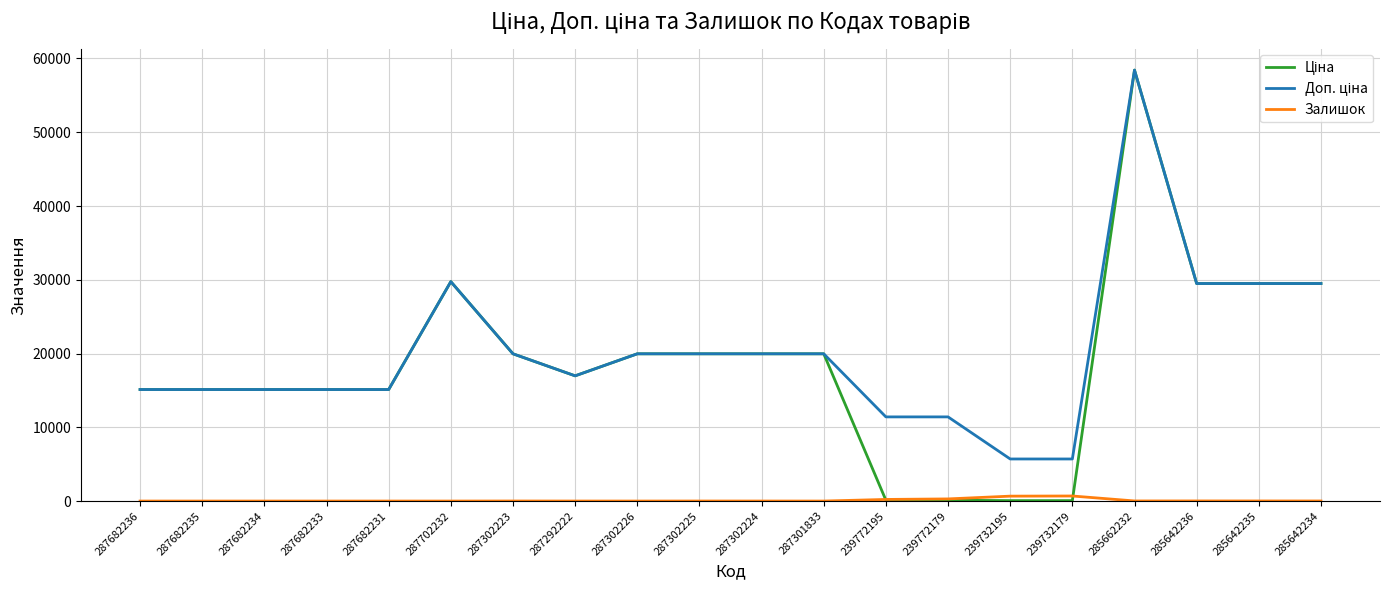

At how many categories does at least one series exceed 42582?

1